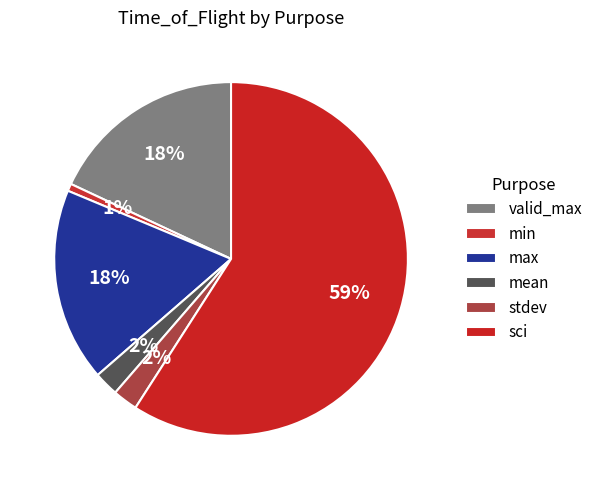

Which category has the biggest portion of the pie?

sci